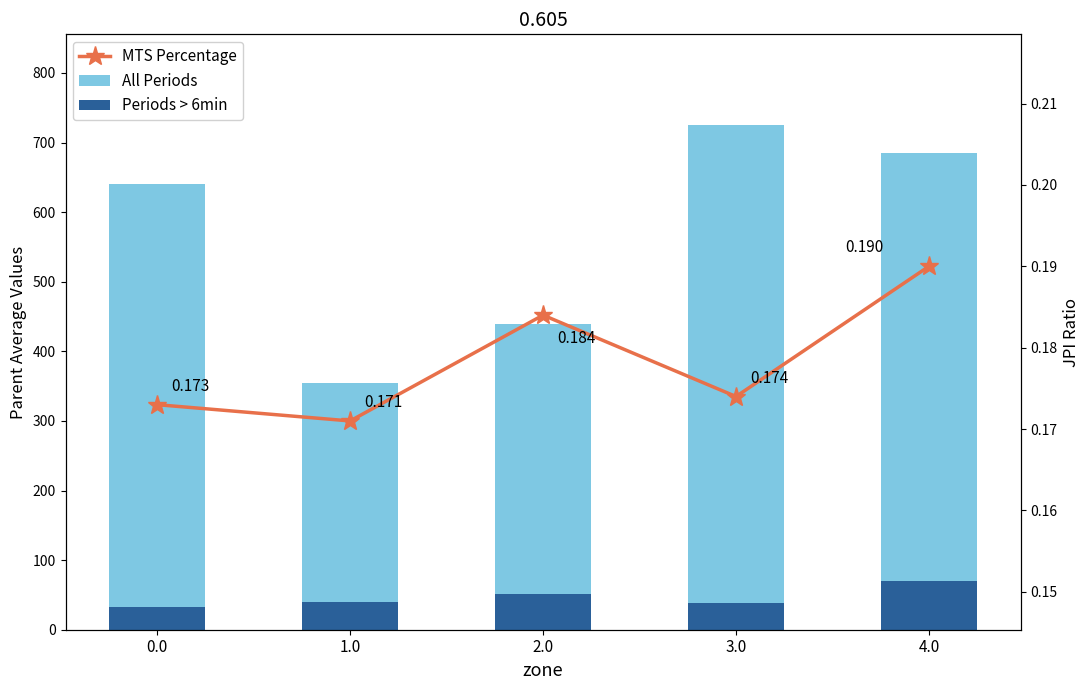

What is the label of the 3rd bar from the left?

2.0